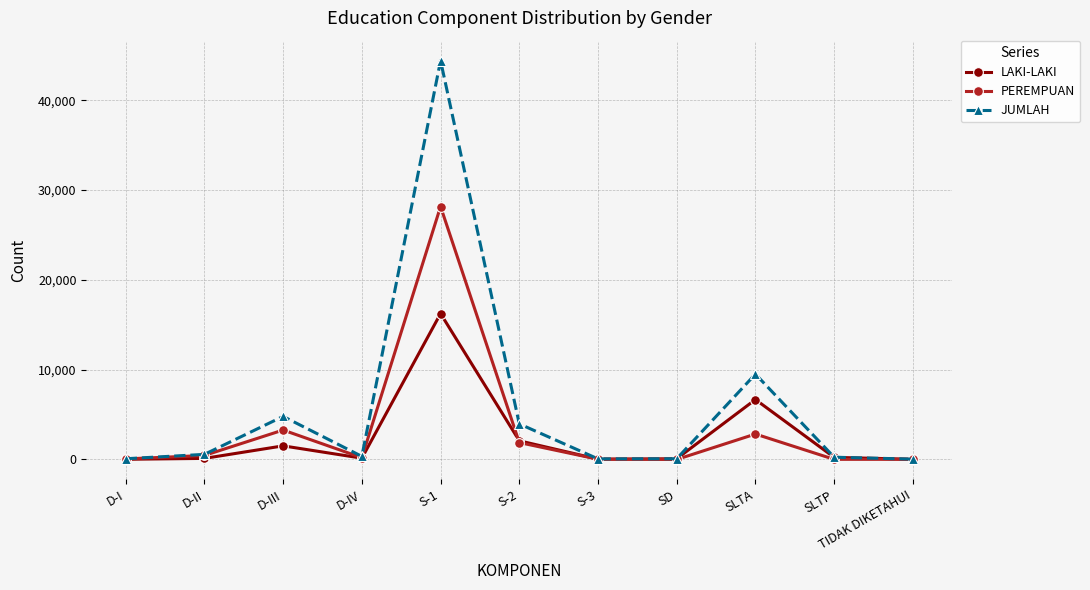

What is the total value across all series at S-3?

134